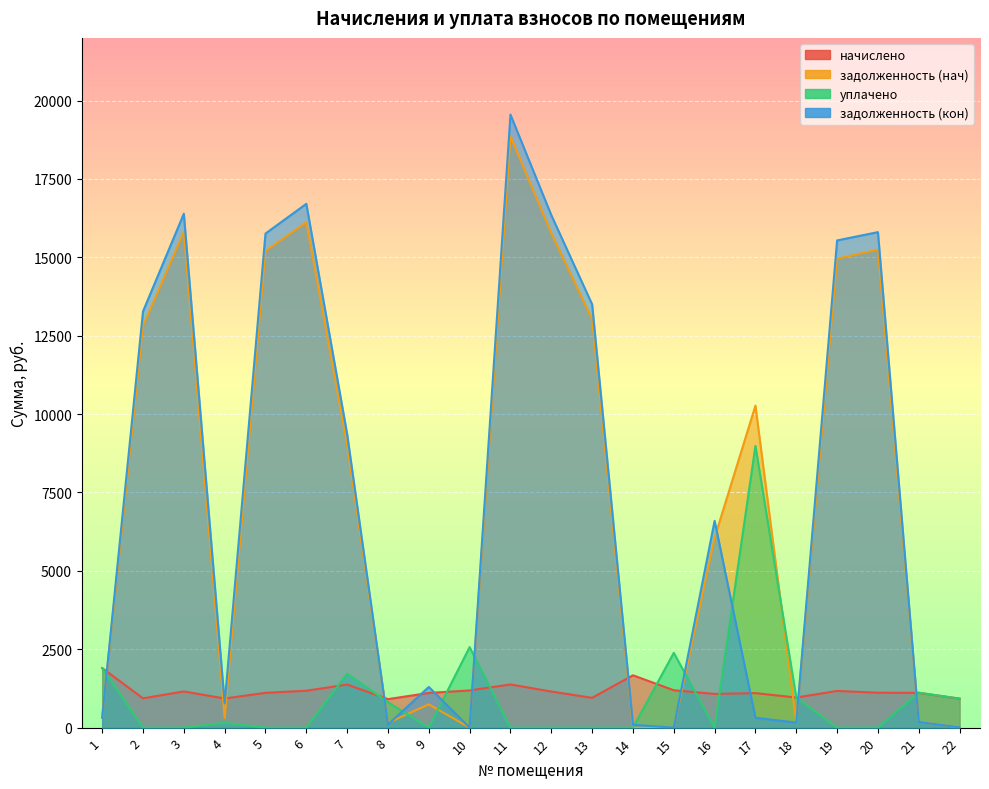

What is the maximum value shown in the chart?

19552.4